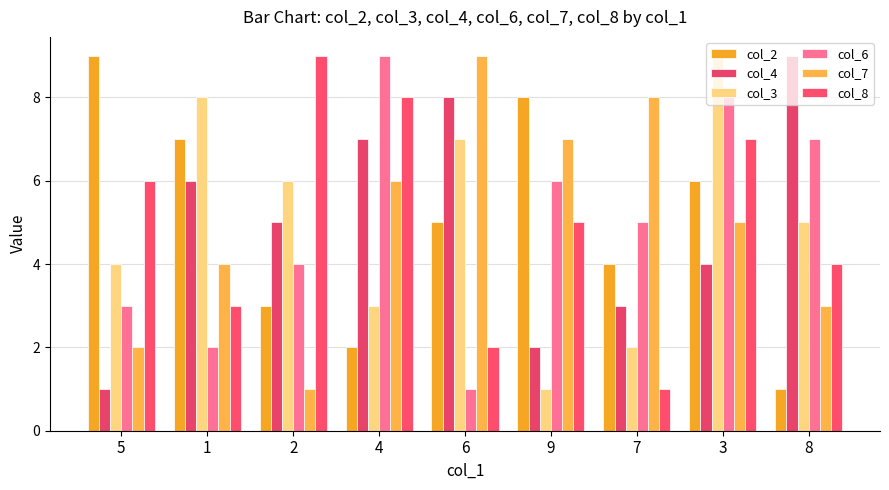

Reading left to right, list all the values displayed in this chart.

col_2: 5=9	1=7	2=3	4=2	6=5	9=8	7=4	3=6	8=1
col_4: 5=1	1=6	2=5	4=7	6=8	9=2	7=3	3=4	8=9
col_3: 5=4	1=8	2=6	4=3	6=7	9=1	7=2	3=9	8=5
col_6: 5=3	1=2	2=4	4=9	6=1	9=6	7=5	3=8	8=7
col_7: 5=2	1=4	2=1	4=6	6=9	9=7	7=8	3=5	8=3
col_8: 5=6	1=3	2=9	4=8	6=2	9=5	7=1	3=7	8=4